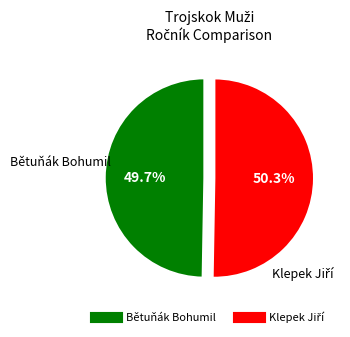

Which slice is the smallest?

Bětuňák Bohumil